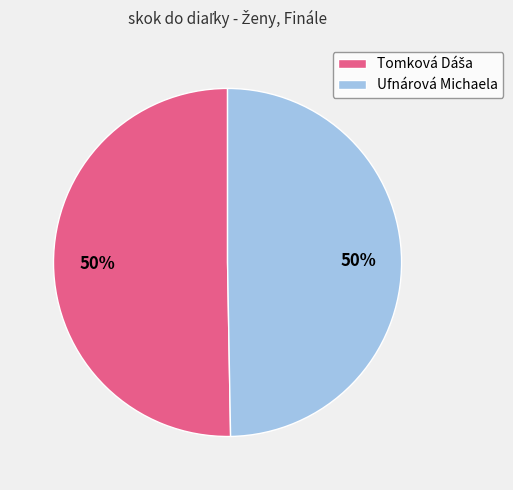

To the nearest percent, what portion does Ufnárová Michaela represent?

50%